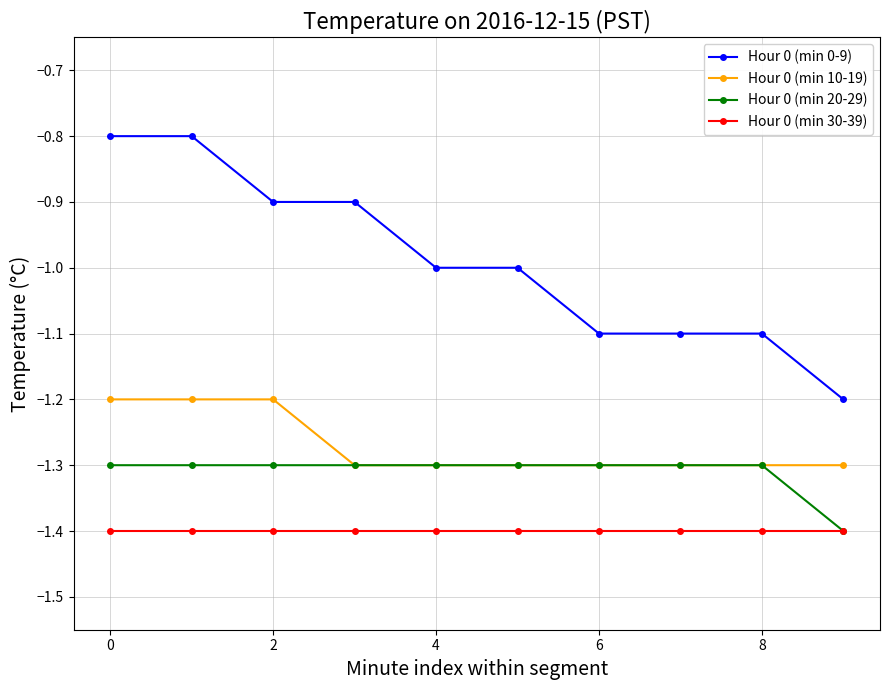

What is the greatest value displayed?

-0.8